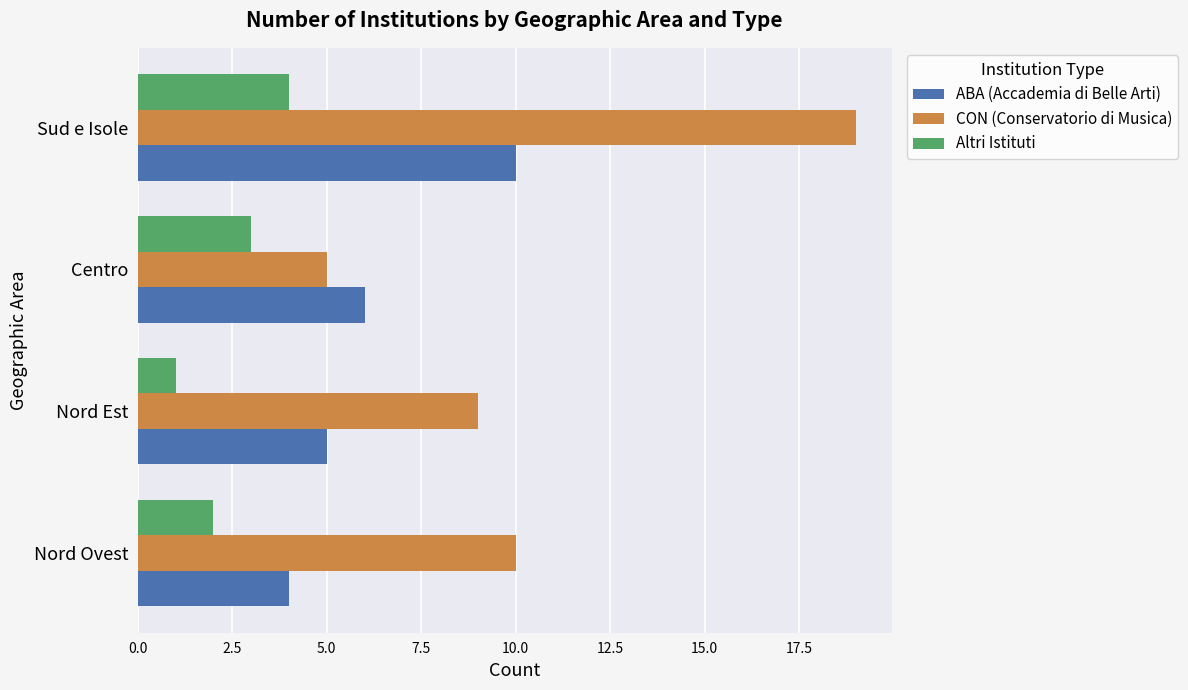

What value does the ABA (Accademia di Belle Arti) series have at Sud e Isole?

10